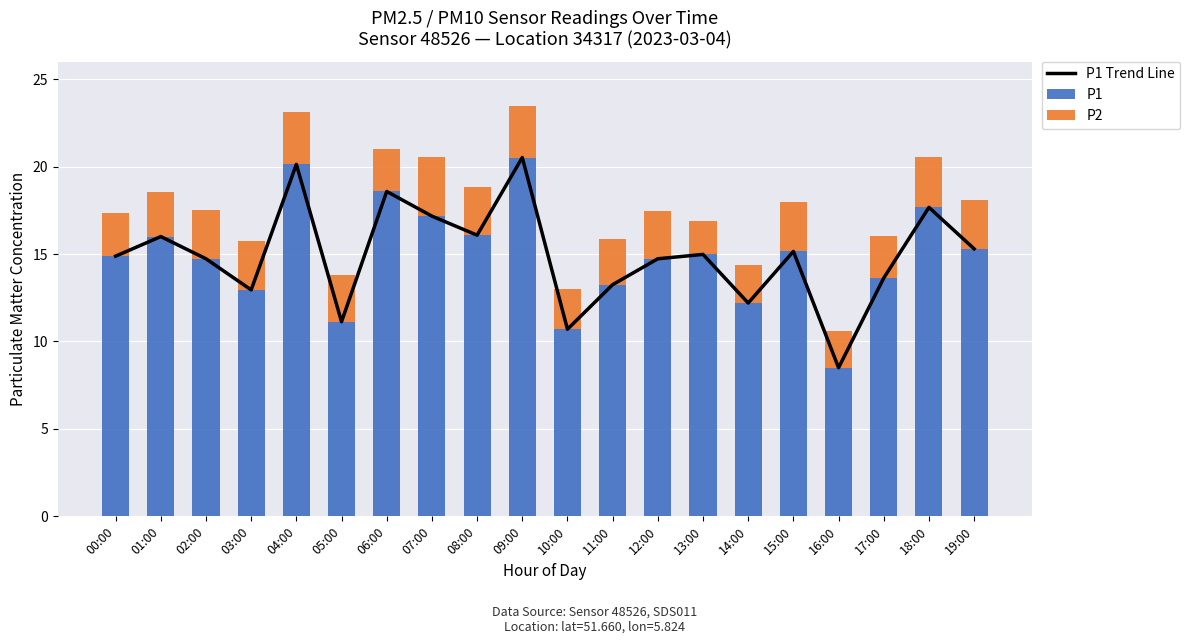

List the labels in order of P1 value, smallest first.

16:00, 10:00, 05:00, 14:00, 03:00, 11:00, 17:00, 02:00, 12:00, 00:00, 13:00, 15:00, 19:00, 01:00, 08:00, 07:00, 18:00, 06:00, 04:00, 09:00